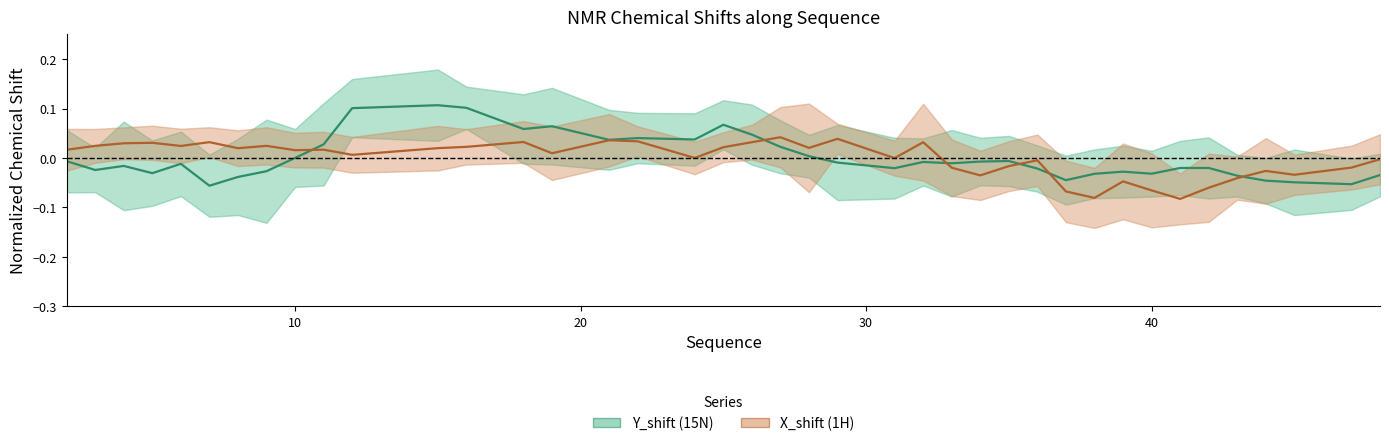

How many data points does each series have?

40